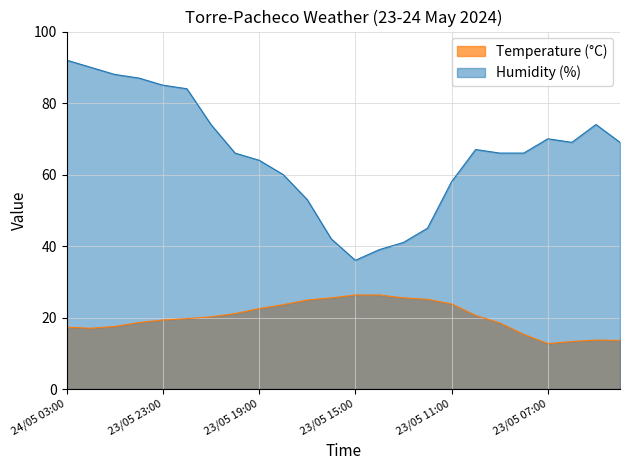

Rank the series by their maximum value, from lowest to highest.

Temperature (°C), Humidity (%)